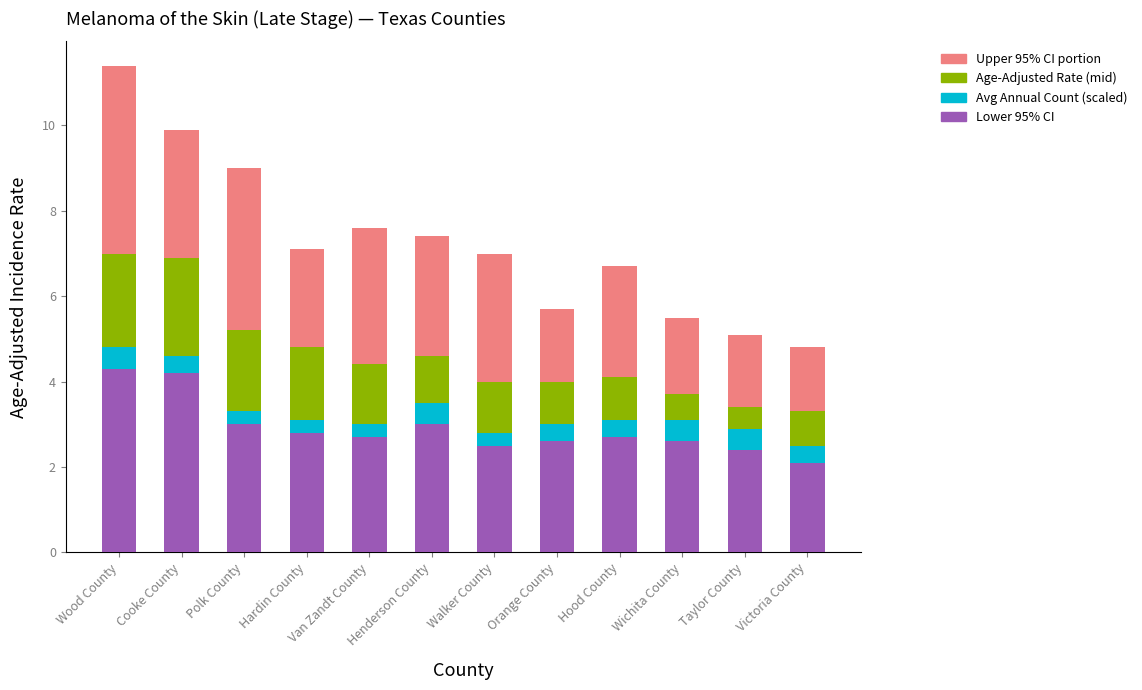

What value does the Lower 95% CI series have at Van Zandt County?

2.7